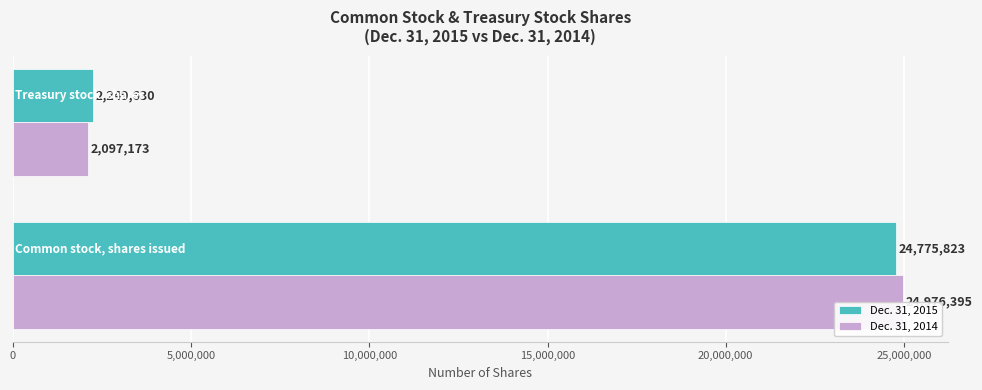

Is it true that Dec. 31, 2015 equals 3723866 at 5,000,000?

False